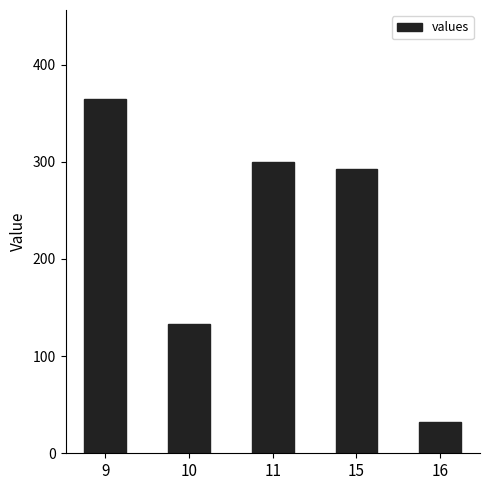

At which category does the chart reach its minimum across all series?

16